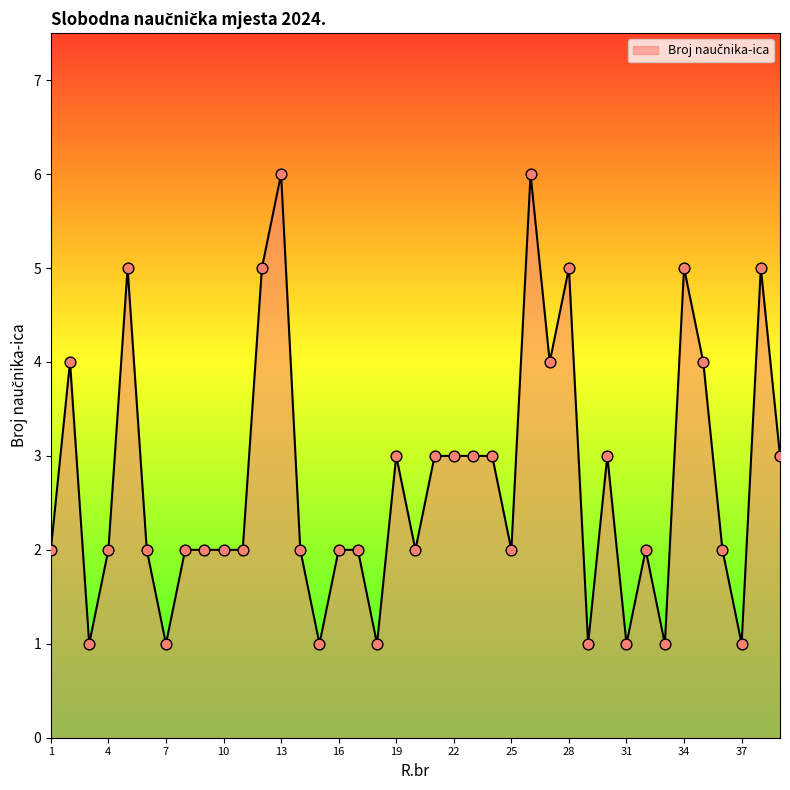

What is the greatest value displayed?

6